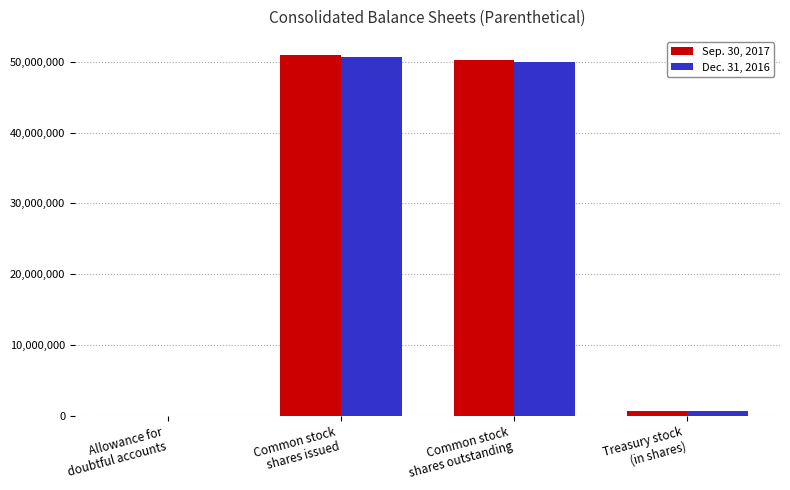

Where is Dec. 31, 2016 nearest to the value 25349914?

Common stock
shares outstanding